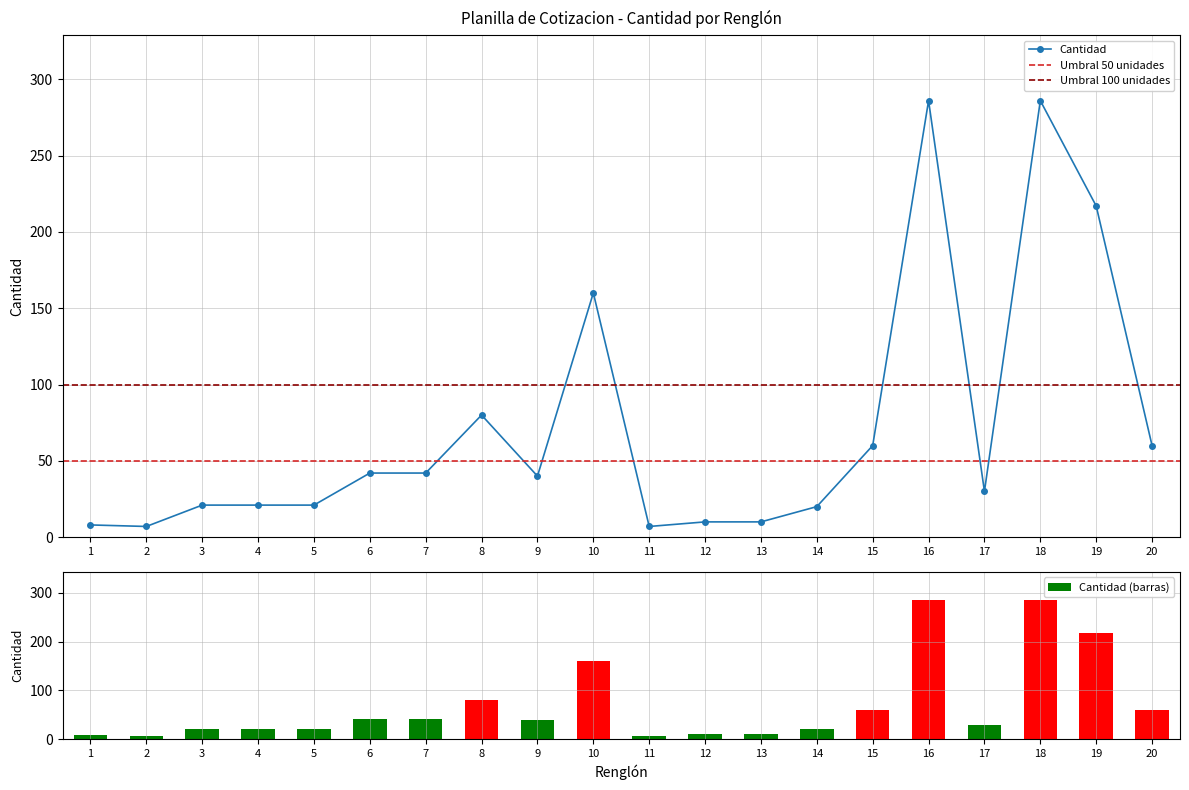

Reading left to right, what are all the values shown in this chart?

8	7	21	21	21	42	42	80	40	160	7	10	10	20	60	286	30	286	217	60